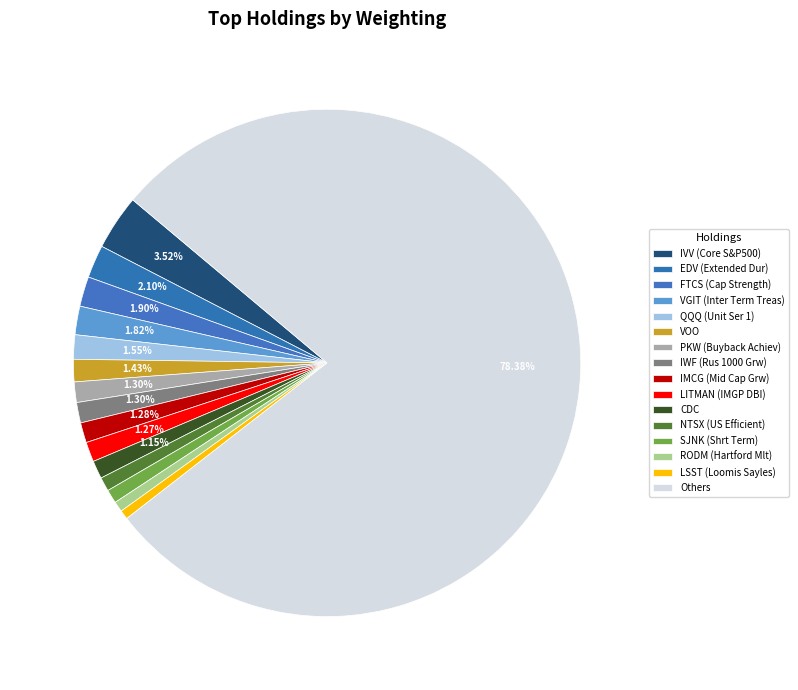

Count the number of slices in the pie.

16